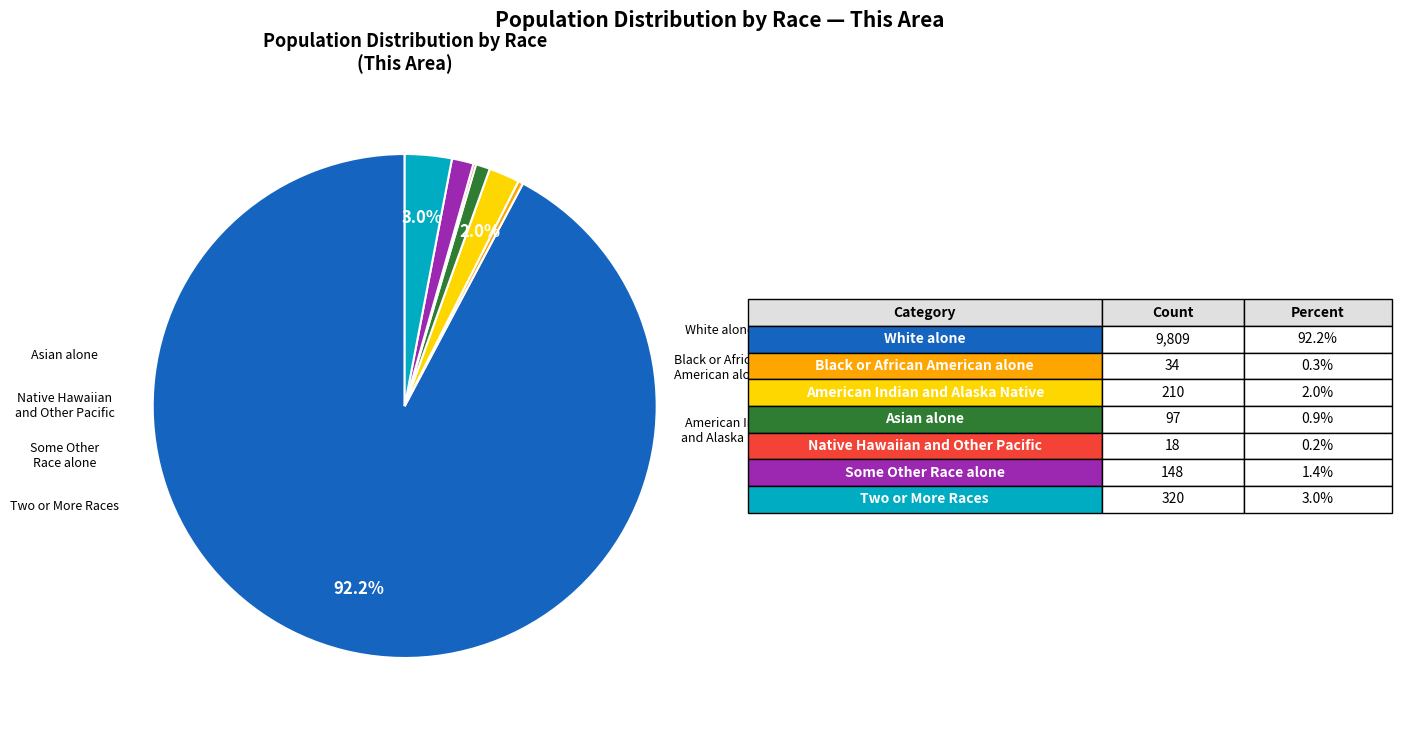

Is there any slice that represents more than half of the pie?

Yes